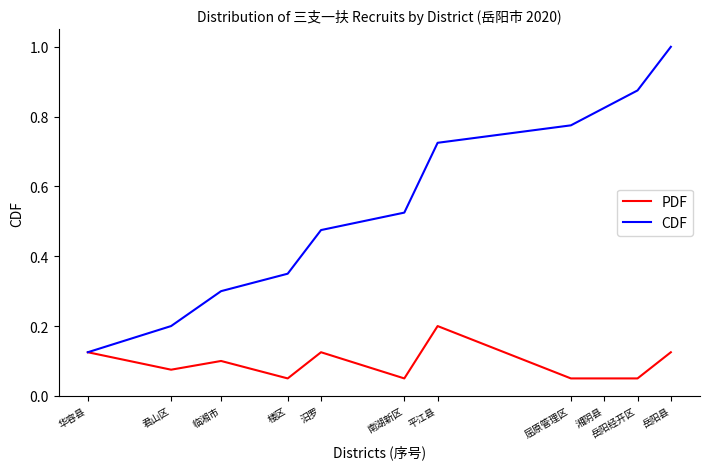

The value of PDF at 华容县 is 0.1. True or false?

True